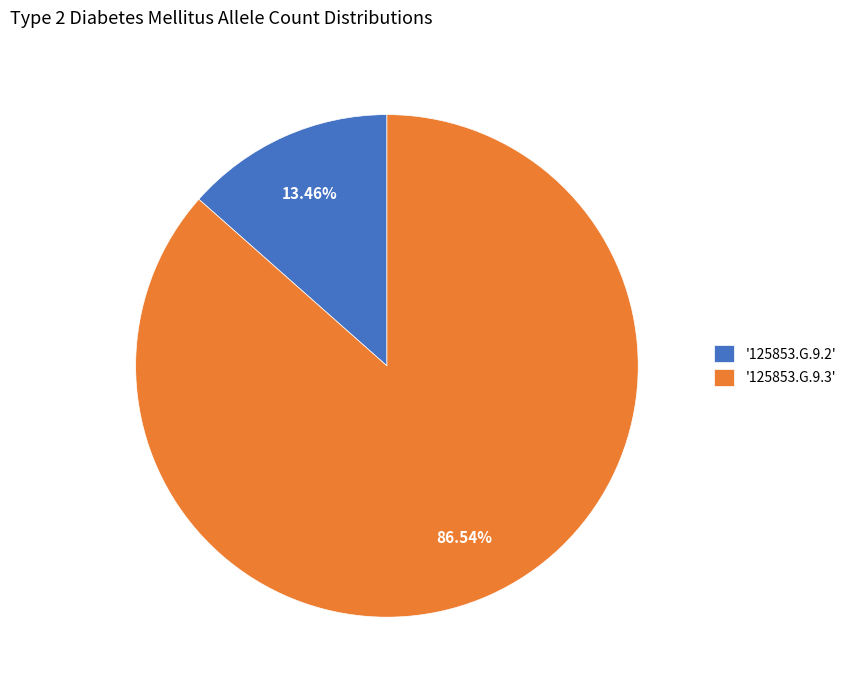

Do '125853.G.9.3' and '125853.G.9.2' together represent more than half of the pie?

Yes